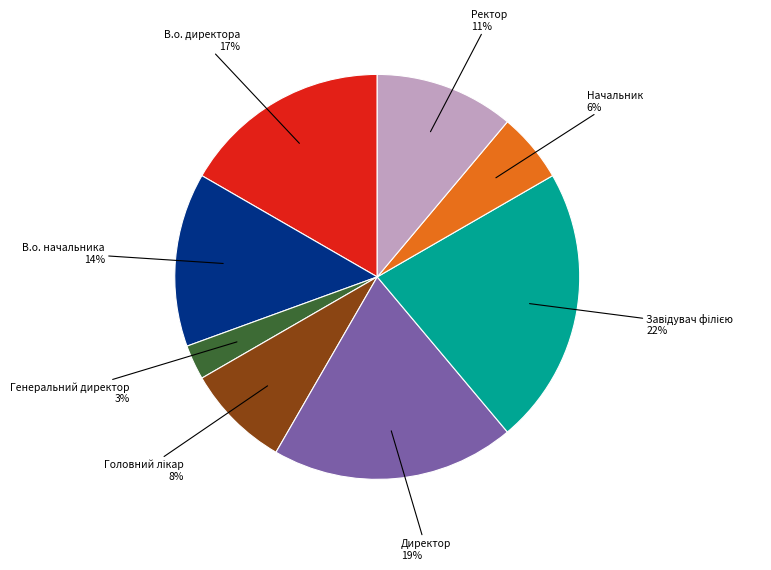

Is there any slice that represents more than half of the pie?

No